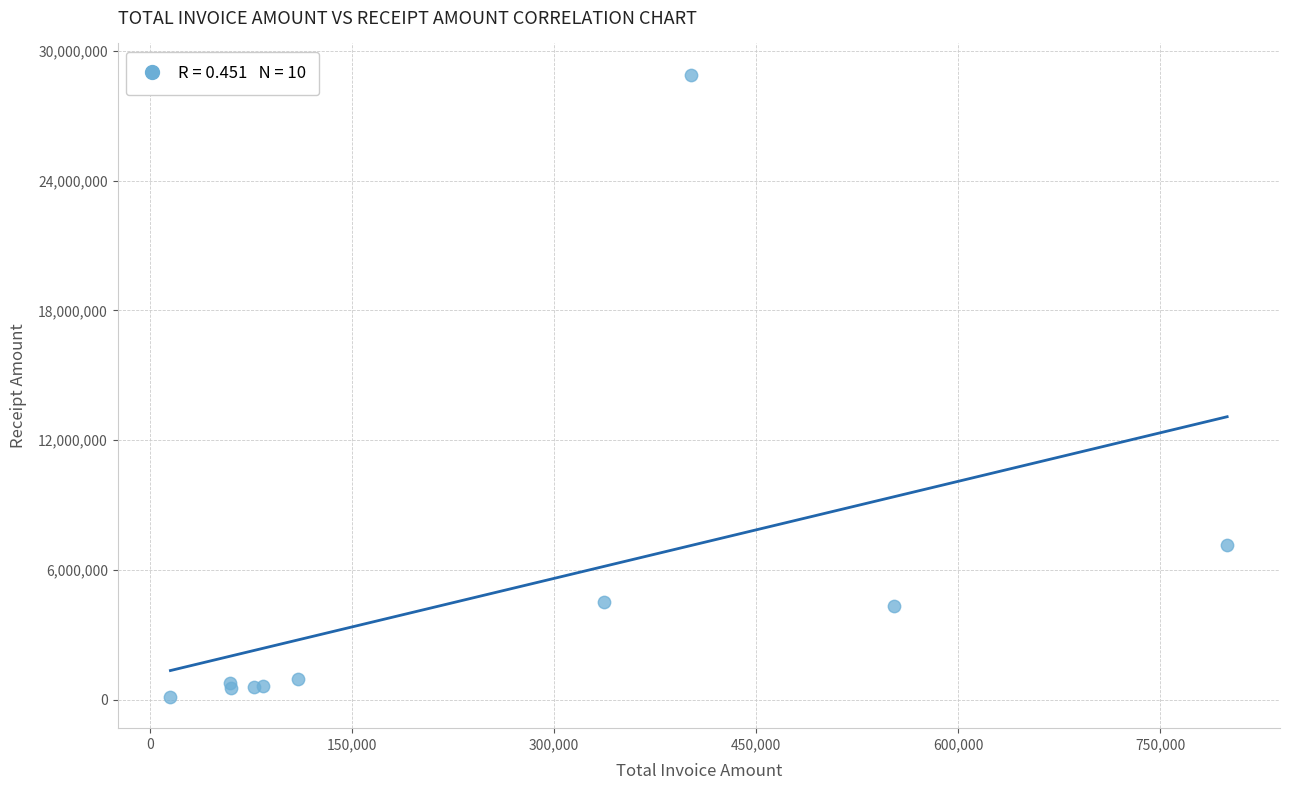

What Y value in the scatter plot is closest to 14517888?

7165808